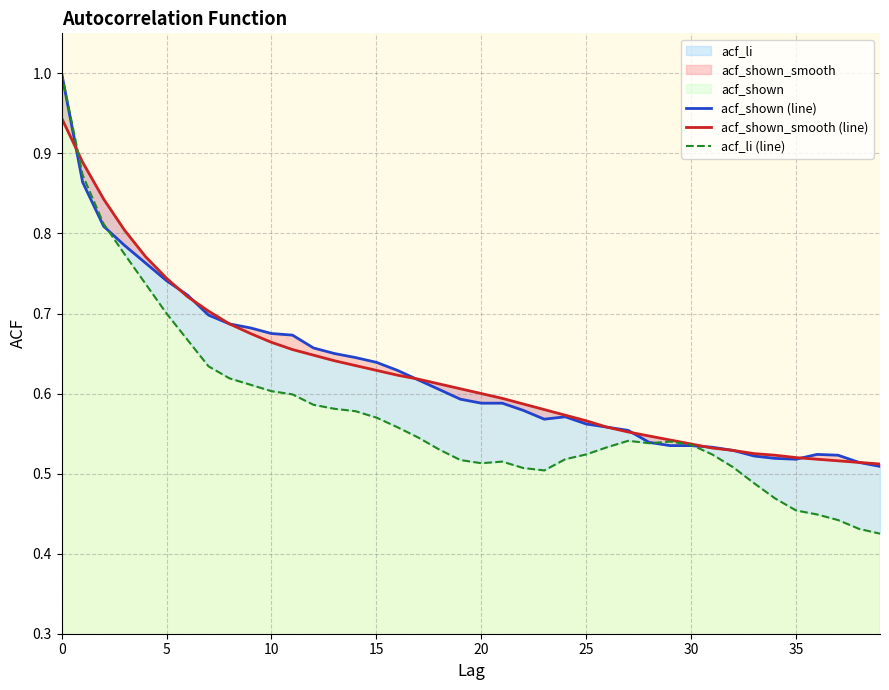

Is it true that acf_shown_smooth (line) equals 1.1 at 40?

False